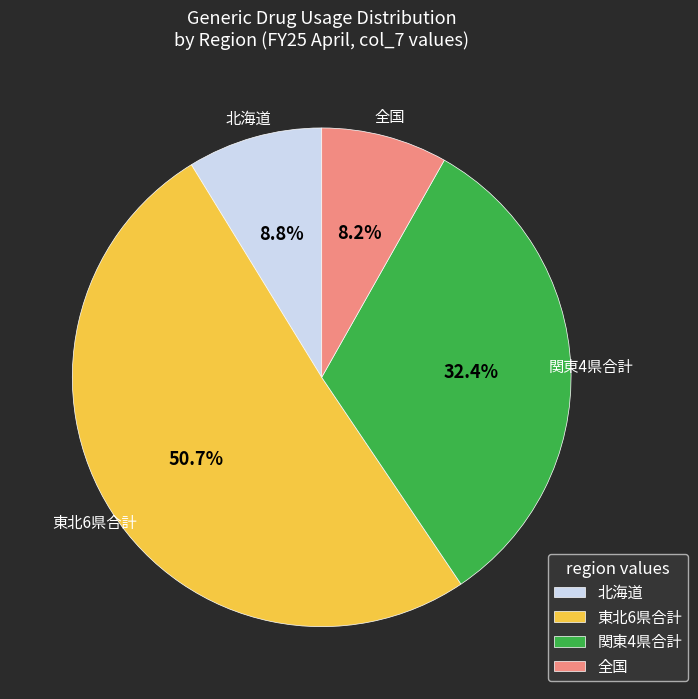

What is the ratio of the value at 東北6県合計 to the value at 関東4県合計?

1.6